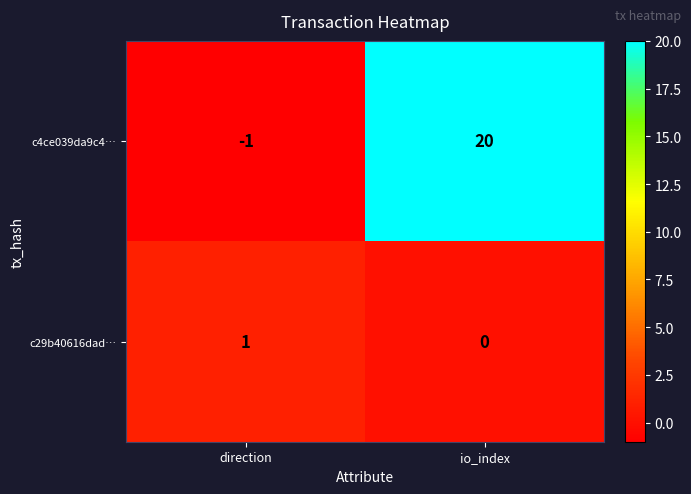

The c29b40616dad… series shows 0 at io_index. True or false?

True